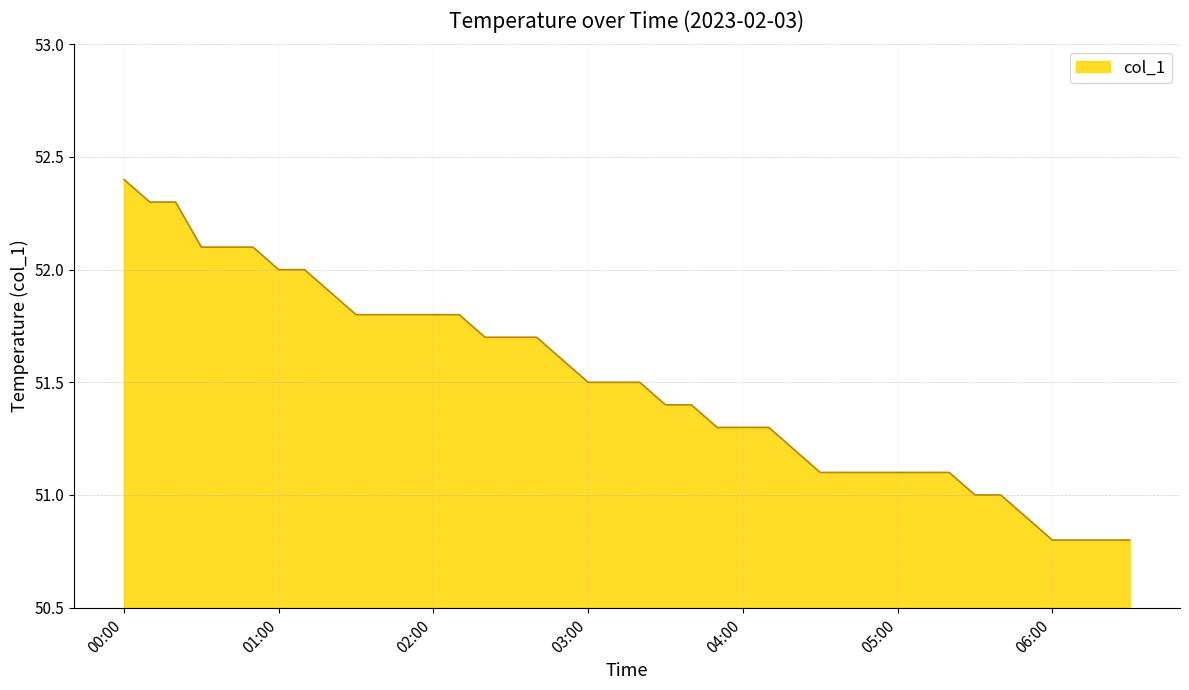

What is the difference between the maximum and minimum values?

1.6